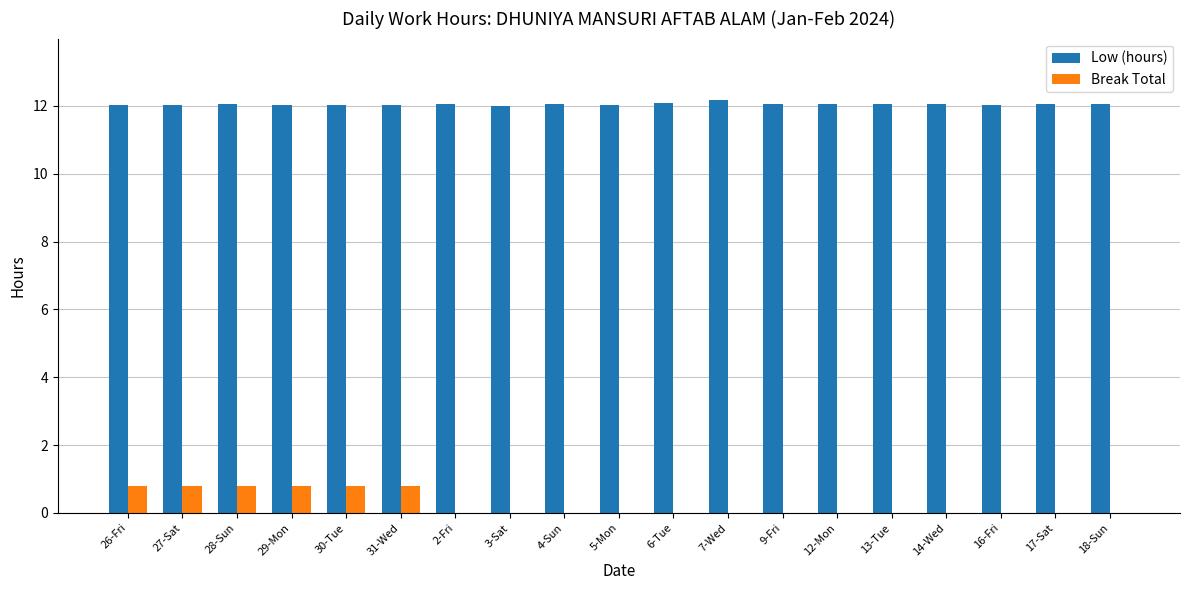

Is it true that Low (hours) equals 12.0 at 31-Wed?

True